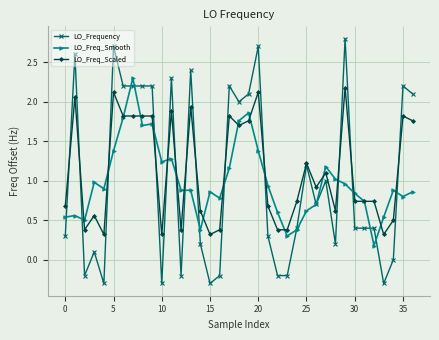

What is the minimum value for LO_Freq_Scaled?

0.3